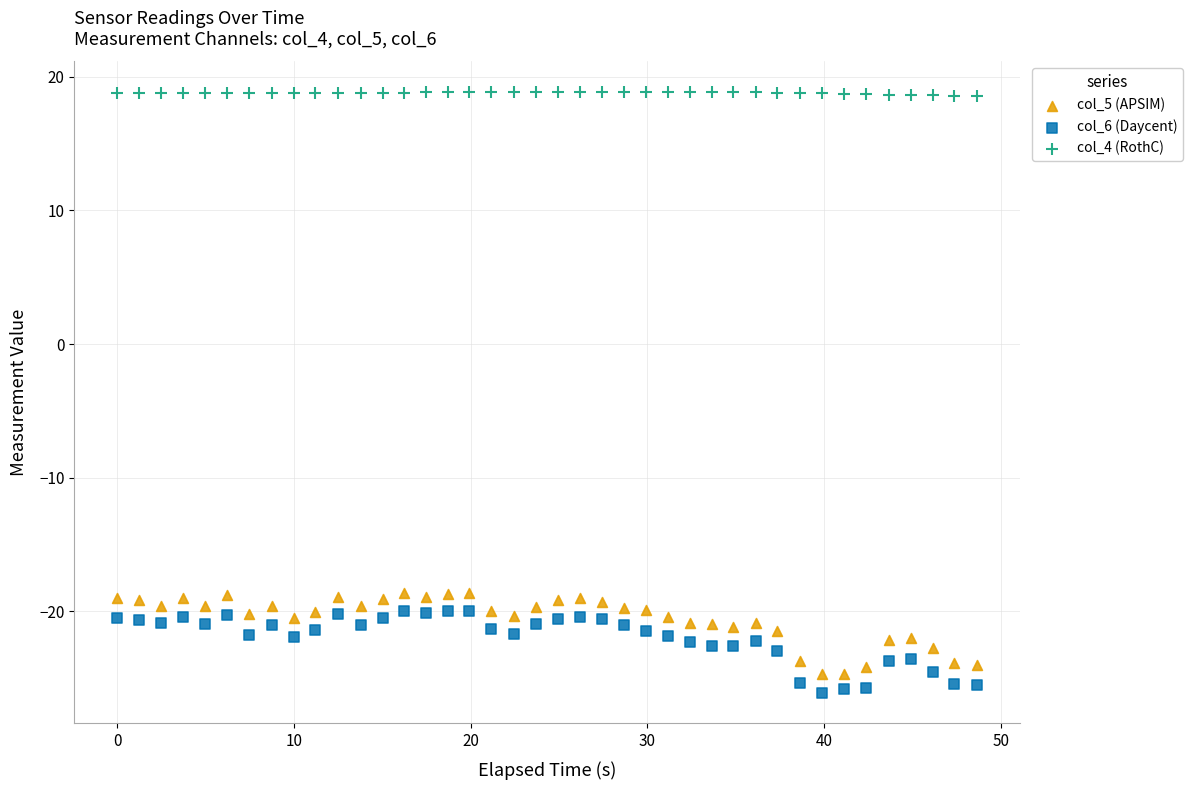

What is the X range (max minus min) for the scatter plot?

48.6